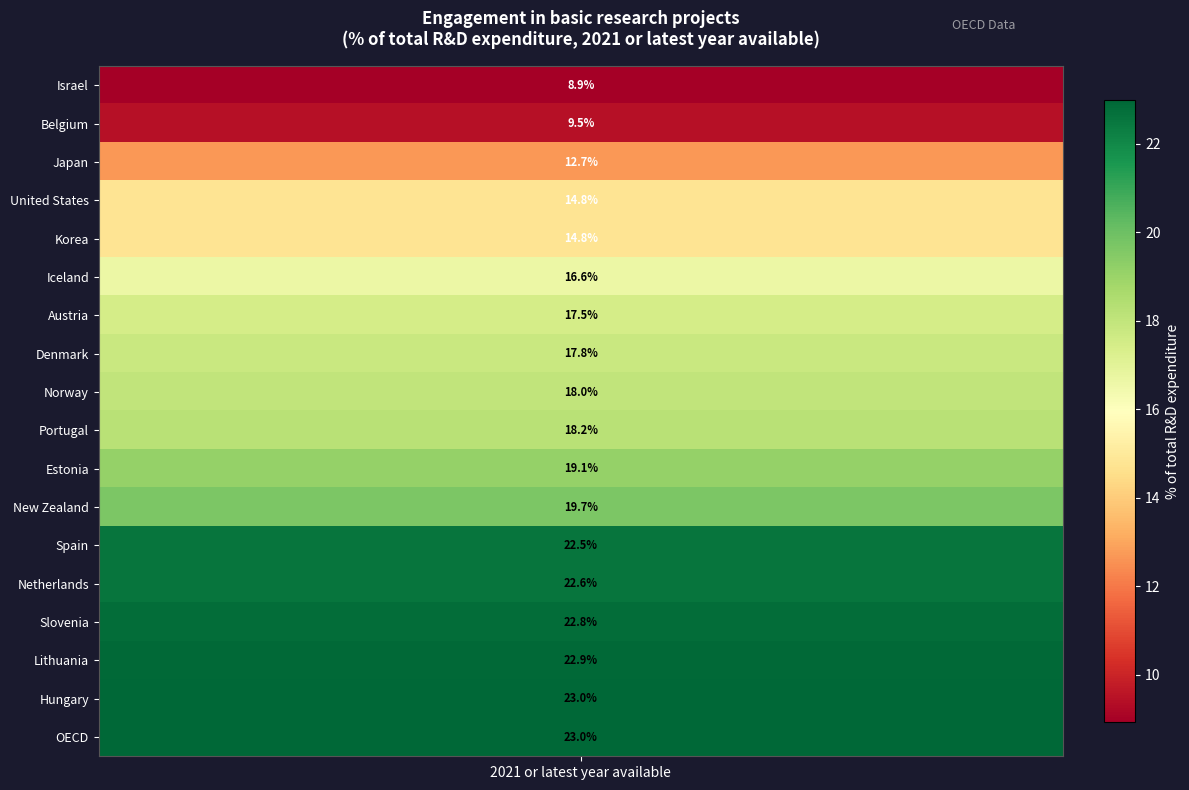

What is the maximum value shown in the chart?

23.0